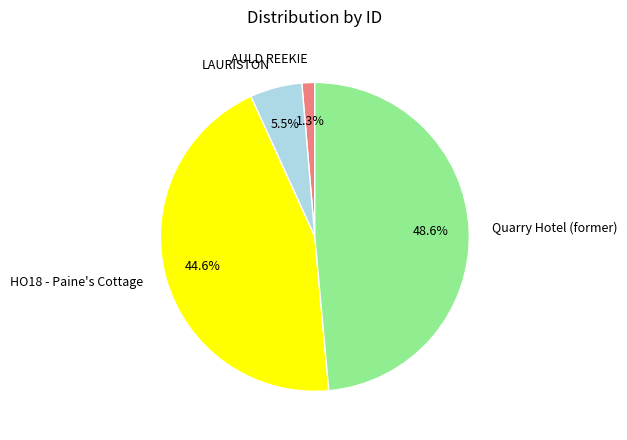

Does any single category account for the majority?

No